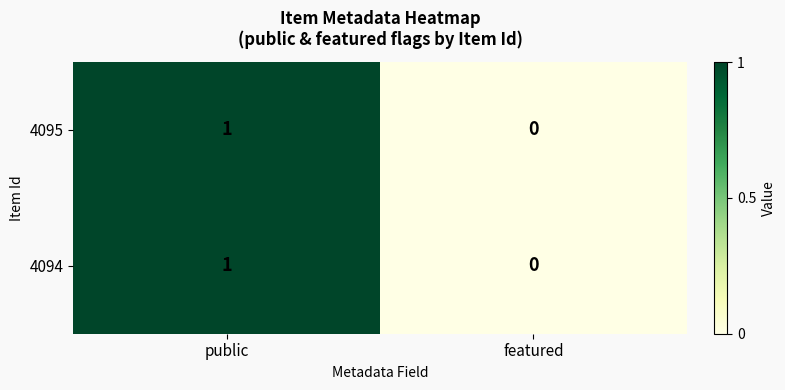

Which label corresponds to the largest value in the chart?

public